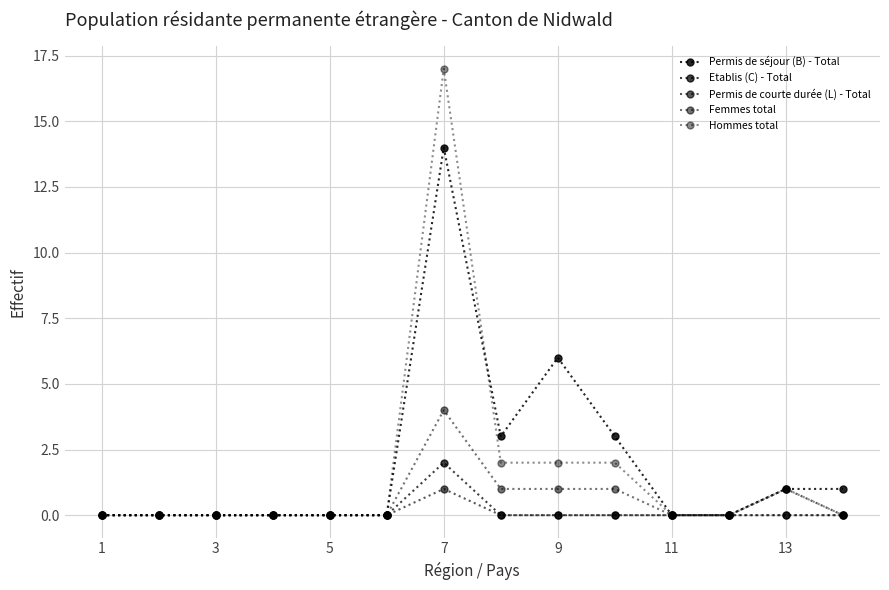

What is the difference between the maximum and minimum values in the Permis de courte durée (L) - Total series?

1